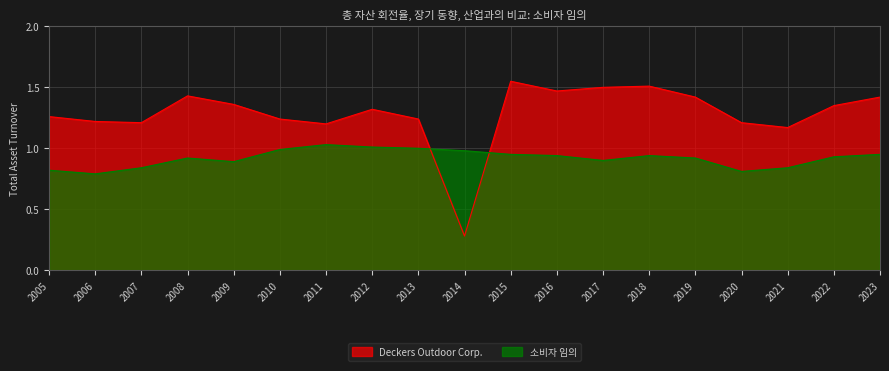

The value of Deckers Outdoor Corp. at 2009 is 1.9. True or false?

False